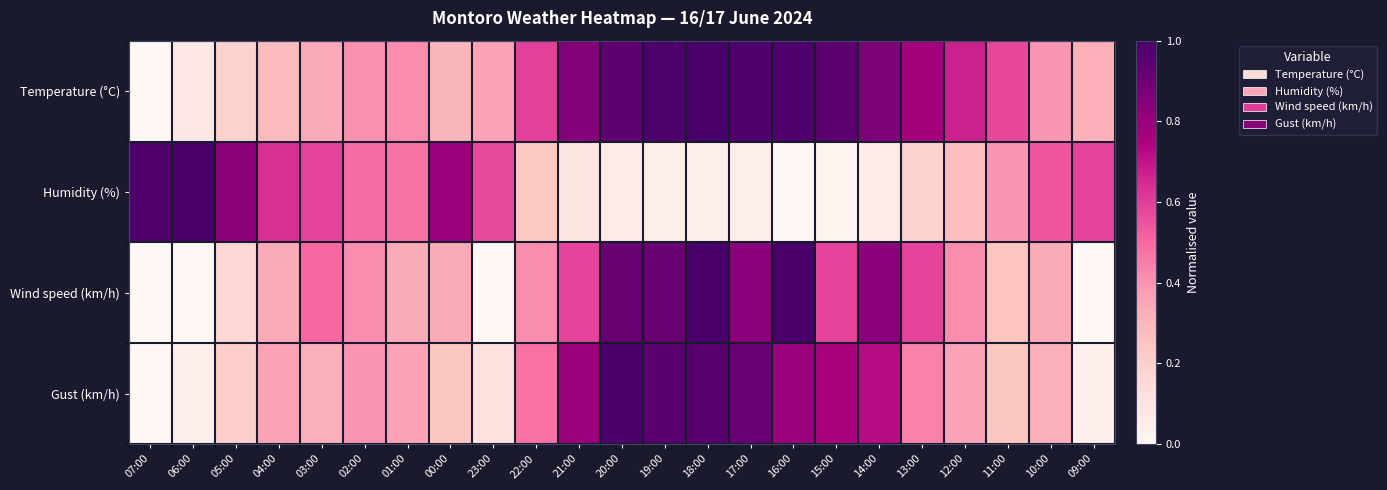

What is the greatest value displayed?

1.0